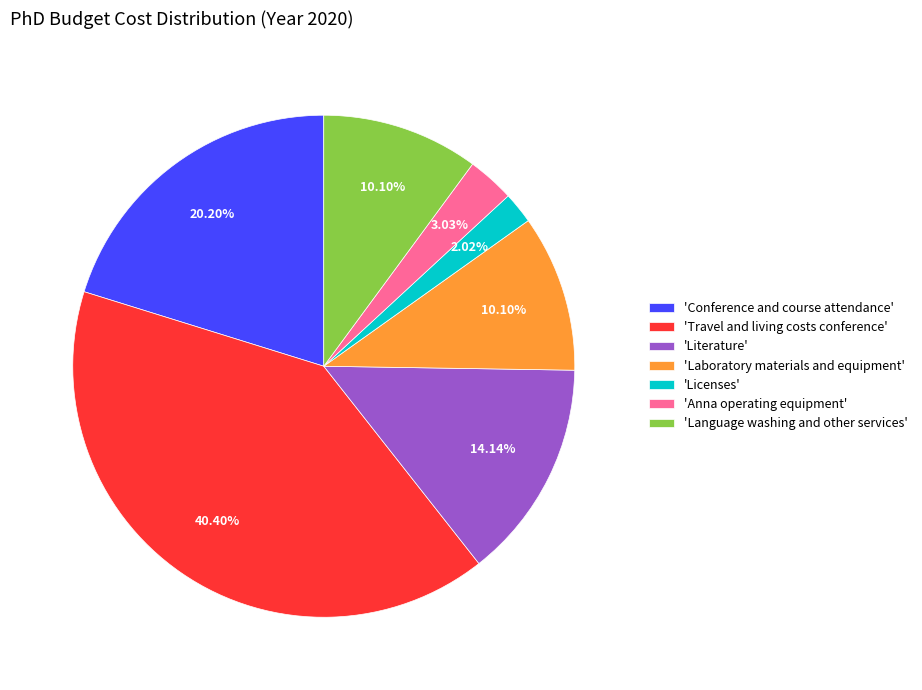

Is there a majority slice in this chart?

No